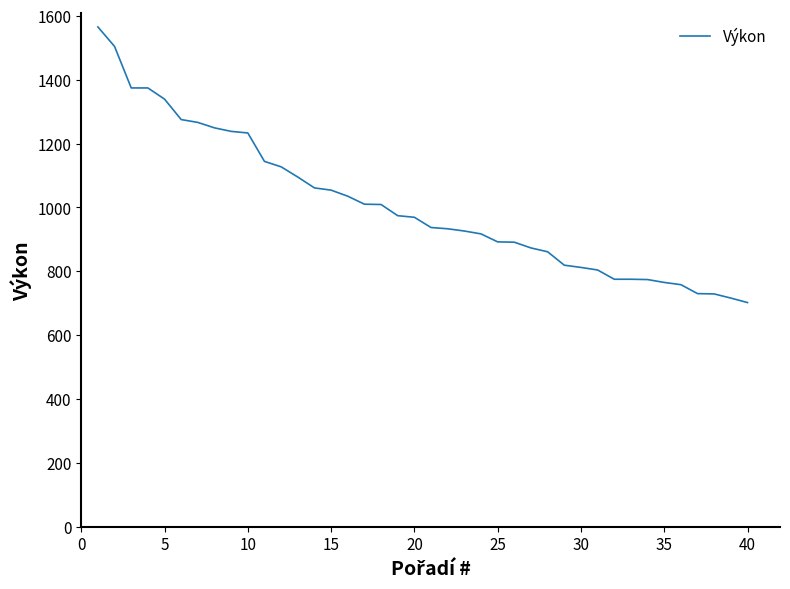

What is the maximum value shown in the chart?

1565